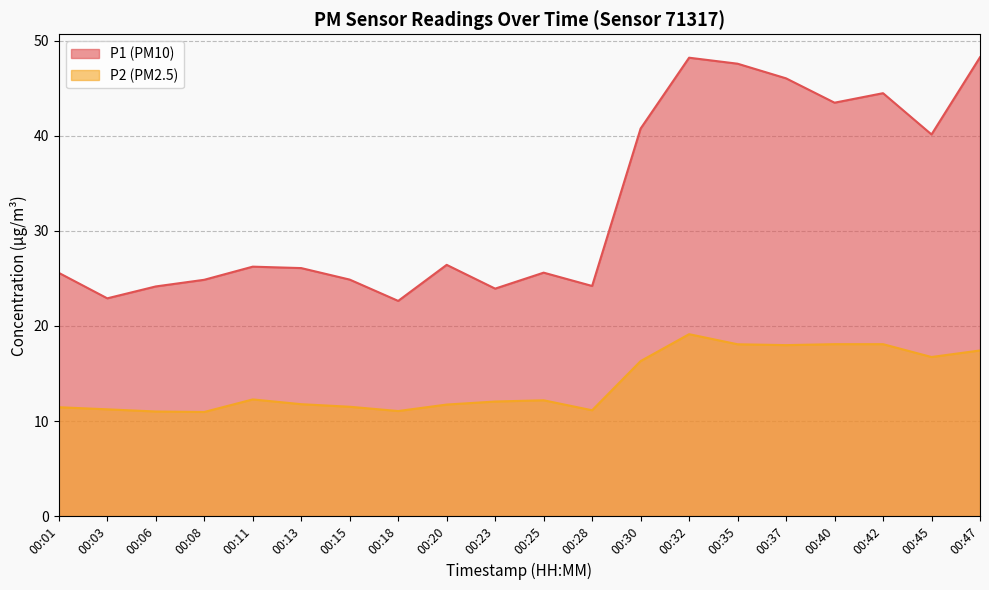

Reading right to left, list all the values displayed in this chart.

P1 (PM10): 48.2	40.1	44.5	43.5	46.0	47.6	48.2	40.8	24.2	25.6	23.9	26.4	22.6	24.9	26.1	26.2	24.9	24.1	22.9	25.6
P2 (PM2.5): 17.4	16.7	18.1	18.1	18.0	18.1	19.1	16.3	11.1	12.2	12.1	11.7	11.1	11.5	11.8	12.3	10.9	11.0	11.2	11.4